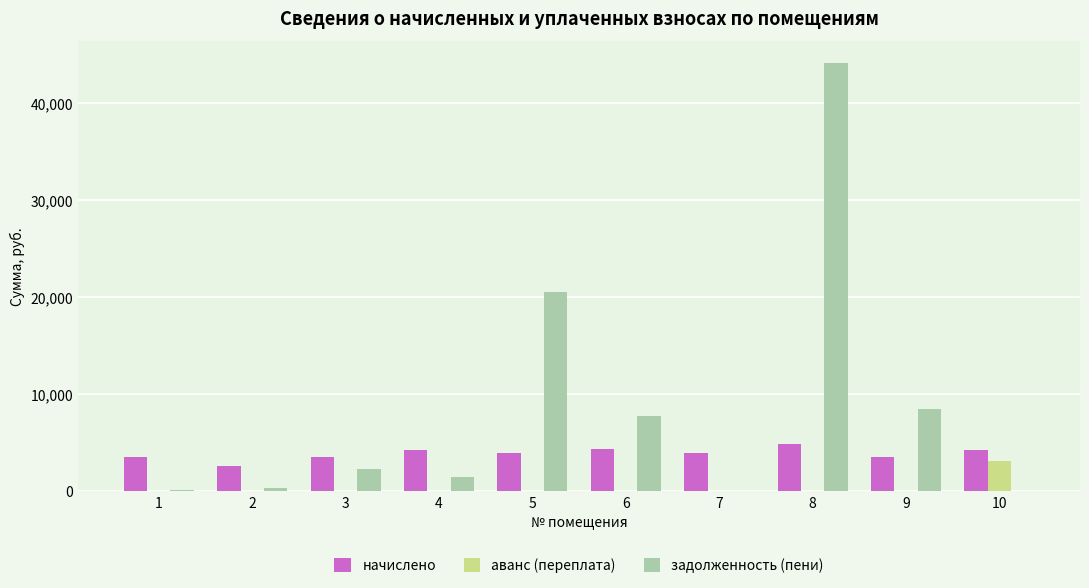

The задолженность (пени) series shows 0.0 at 10. True or false?

True